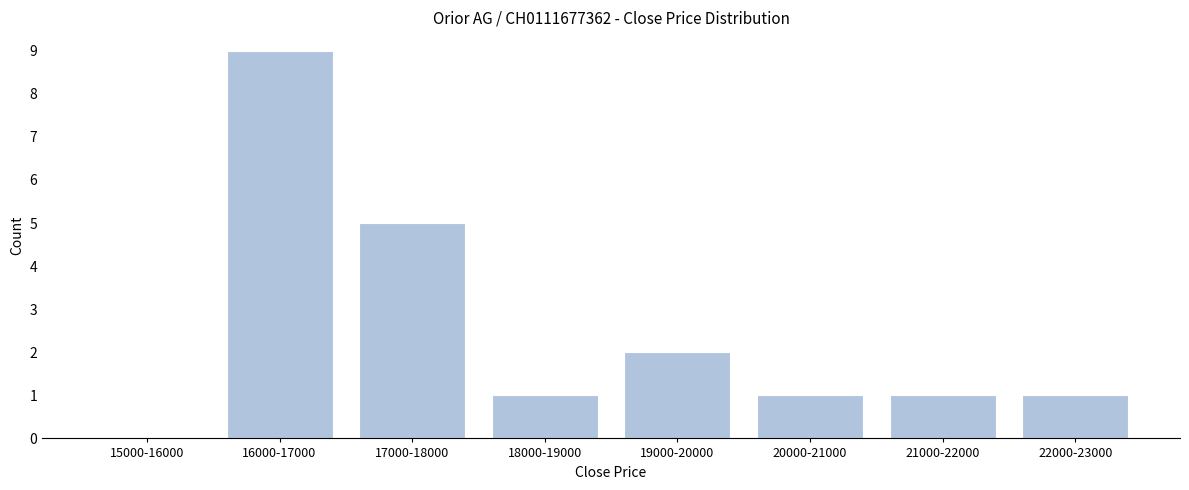

Reading right to left, what are all the values shown in this chart?

22000-23000=1	21000-22000=1	20000-21000=1	19000-20000=2	18000-19000=1	17000-18000=5	16000-17000=9	15000-16000=0